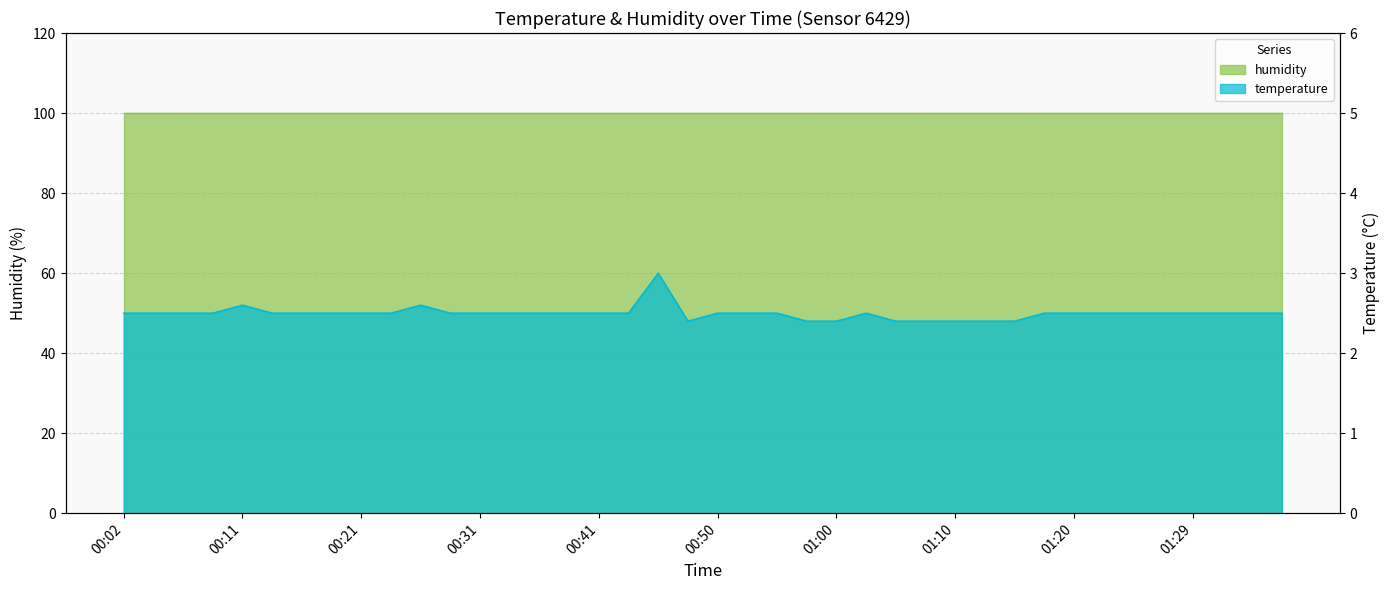

Reading left to right, what are all the values shown in this chart?

2.5	2.5	2.5	2.5	2.6	2.5	2.5	2.5	2.5	2.5	2.6	2.5	2.5	2.5	2.5	2.5	2.5	2.5	3.0	2.4	2.5	2.5	2.5	2.4	2.4	2.5	2.4	2.4	2.4	2.4	2.4	2.5	2.5	2.5	2.5	2.5	2.5	2.5	2.5	2.5